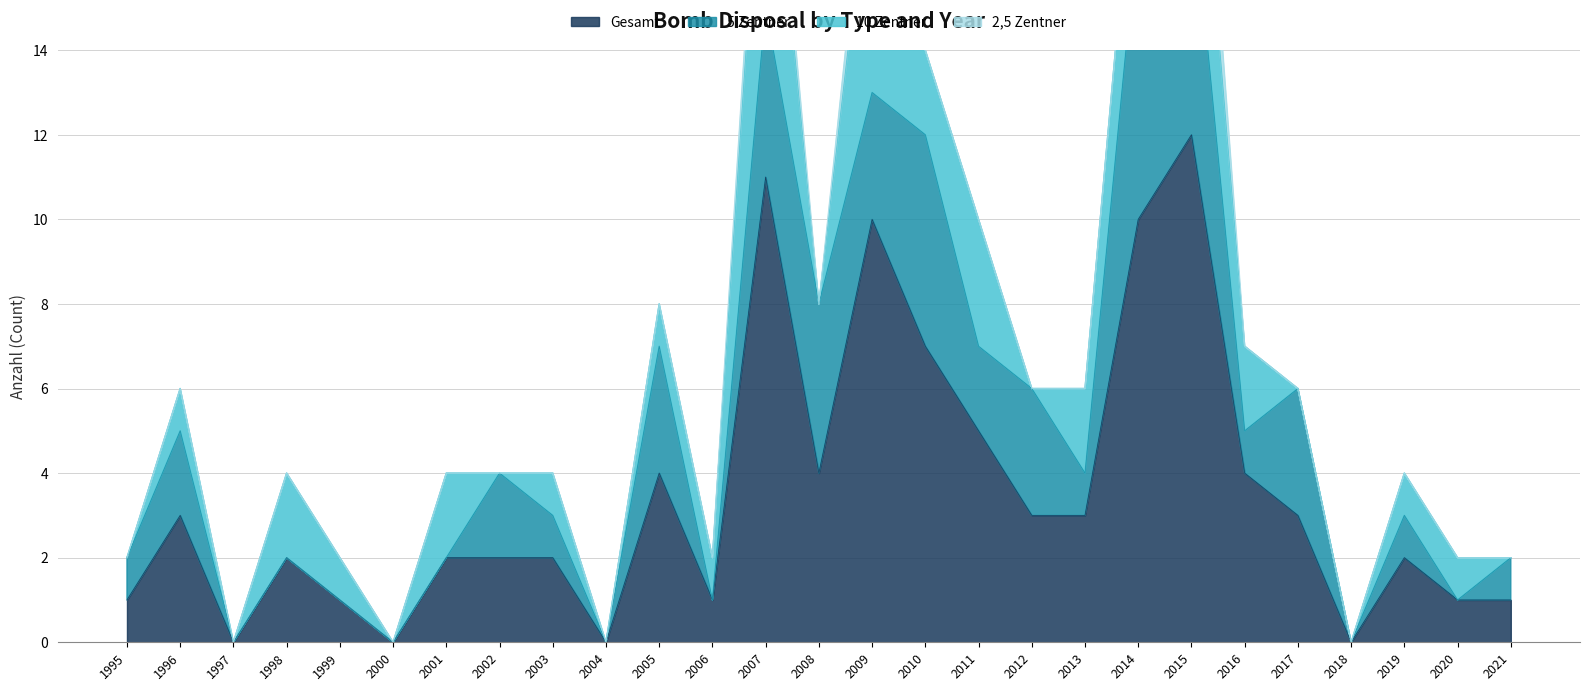

True or false: Gesamt has a value of 3 at 2017.

True